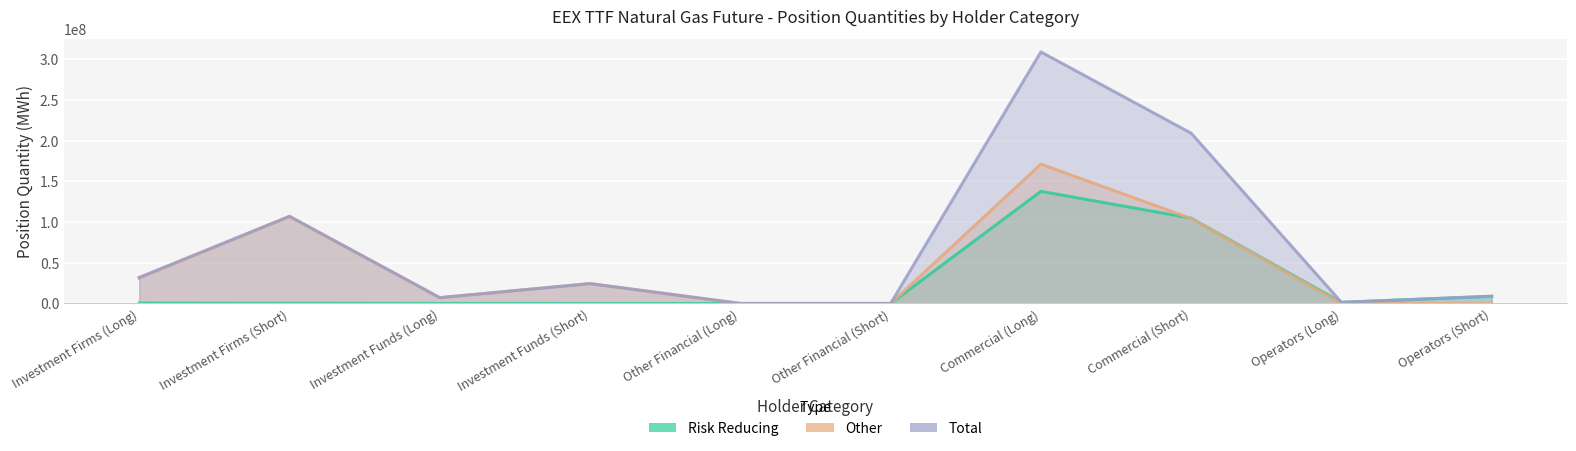

Where is the first local maximum for Total?

Investment Firms (Short)